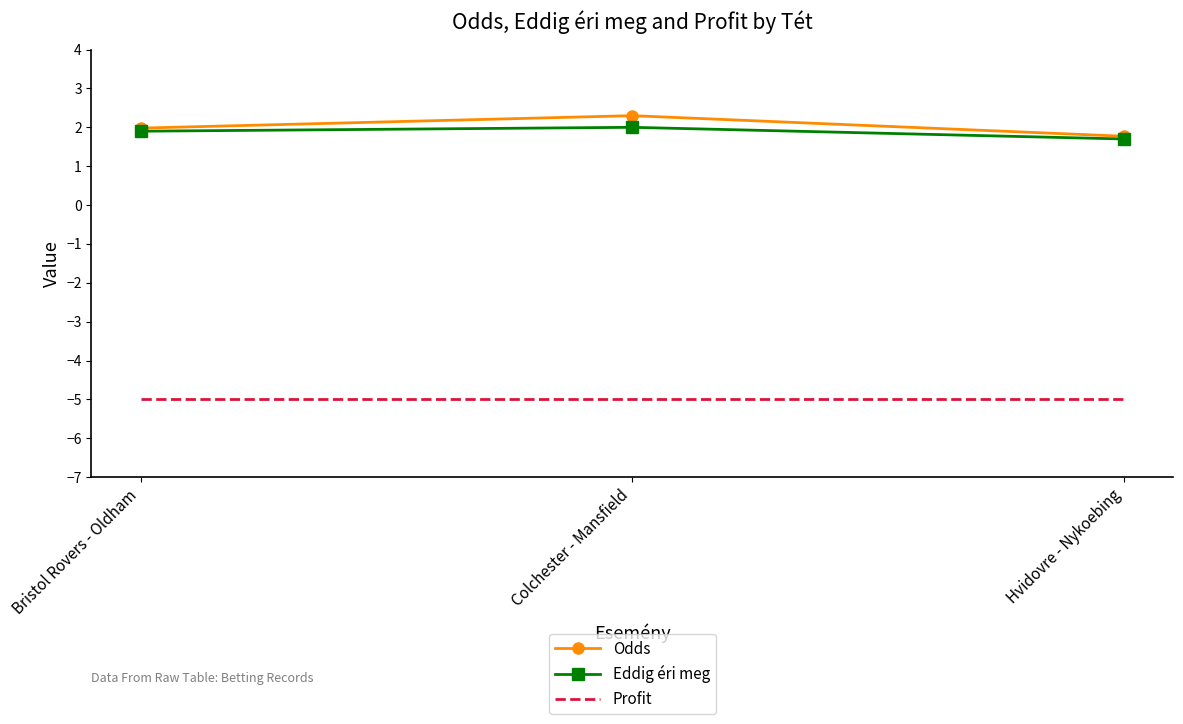

What is the difference between the highest and lowest values at Colchester - Mansfield?

7.3